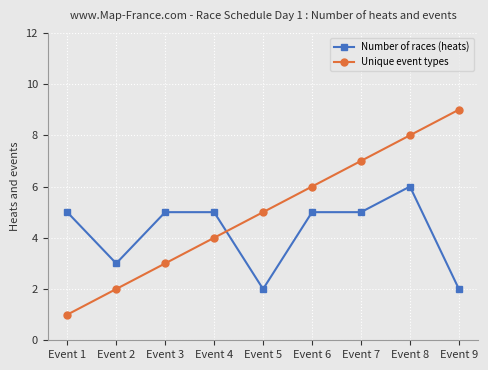

What is the difference between the maximum and second lowest values in the Unique event types series?

7